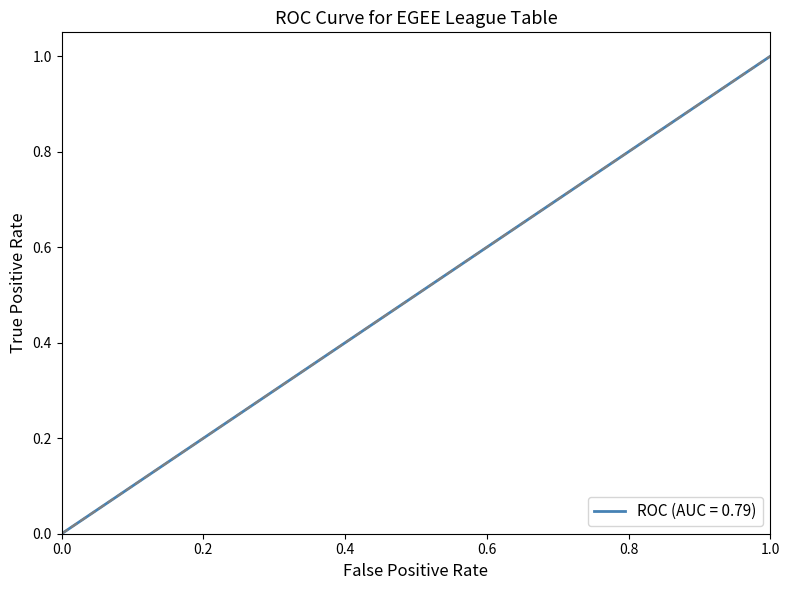

True or false: the data shows 0.6 at HG-06-EKT.

False